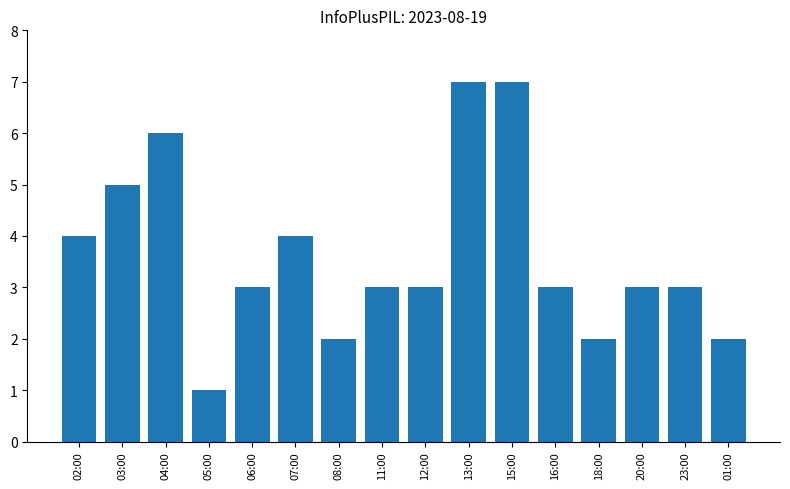

What is the value of the 7th bar from the left?

2